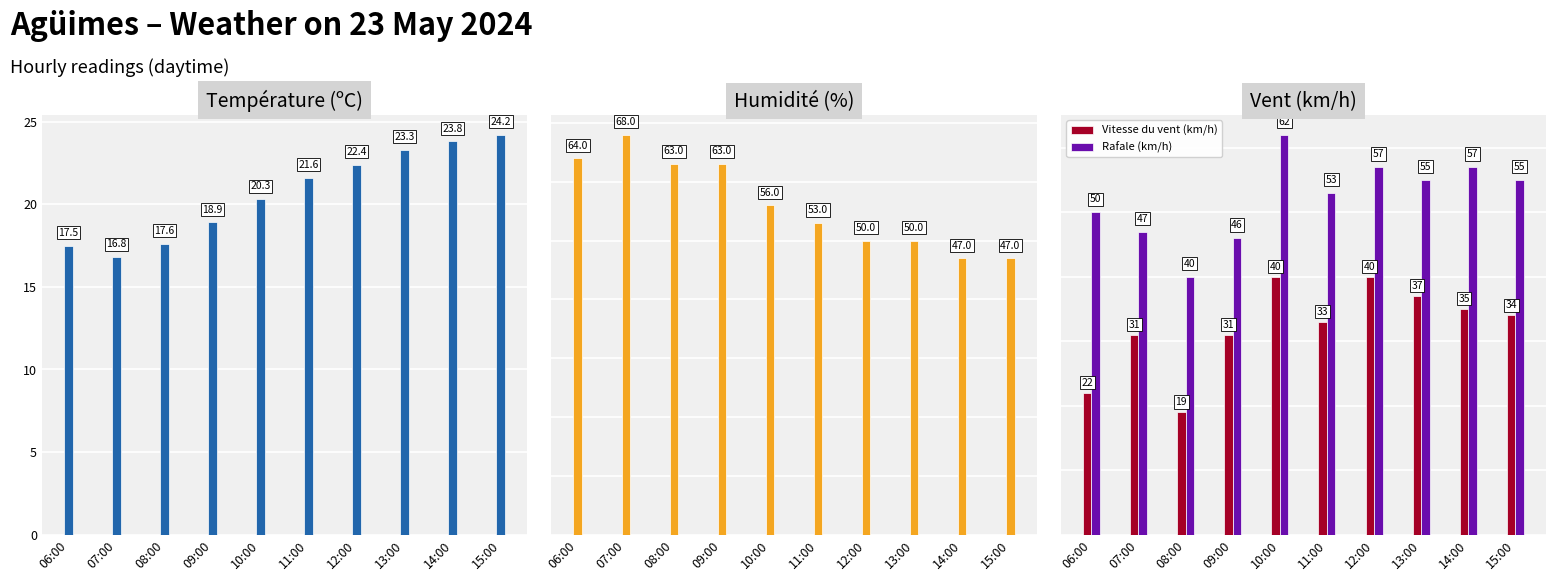

At how many categories does at least one series exceed 57?

5